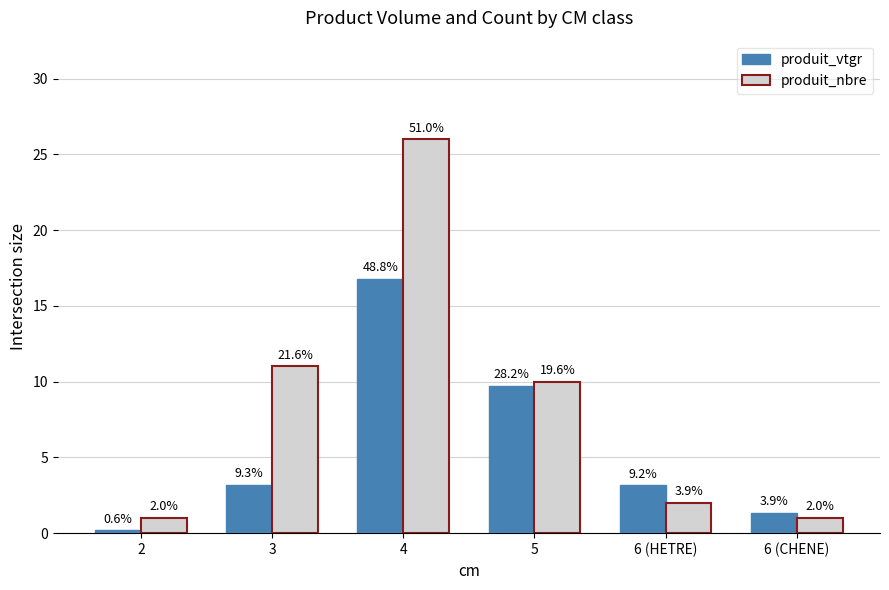

At 5, list the series in order from largest to smallest.

produit_nbre, produit_vtgr